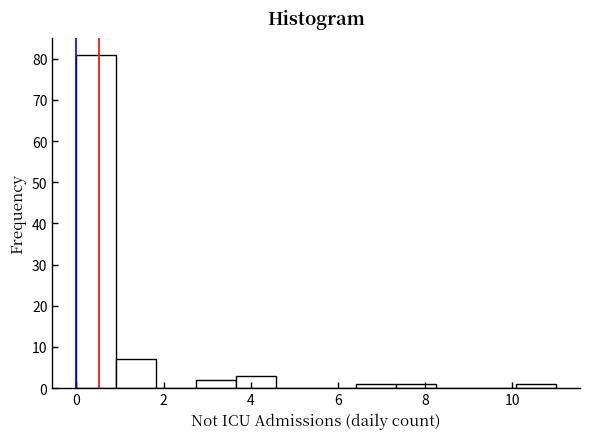

Reading left to right, list every bar in this chart as the range it spans on the x-axis followed by its height. Neither the bar edges nor the heights are printed on the chart, so give them approximately, as read against the axes.

0.0 to 1.0: 81
1.0 to 1.8: 7
1.8 to 2.8: 0
2.8 to 3.6: 2
3.6 to 4.6: 3
4.6 to 5.6: 0
5.6 to 6.4: 0
6.4 to 7.4: 1
7.4 to 8.2: 1
8.2 to 9.2: 0
9.2 to 10.0: 0
10.0 to 11.0: 1